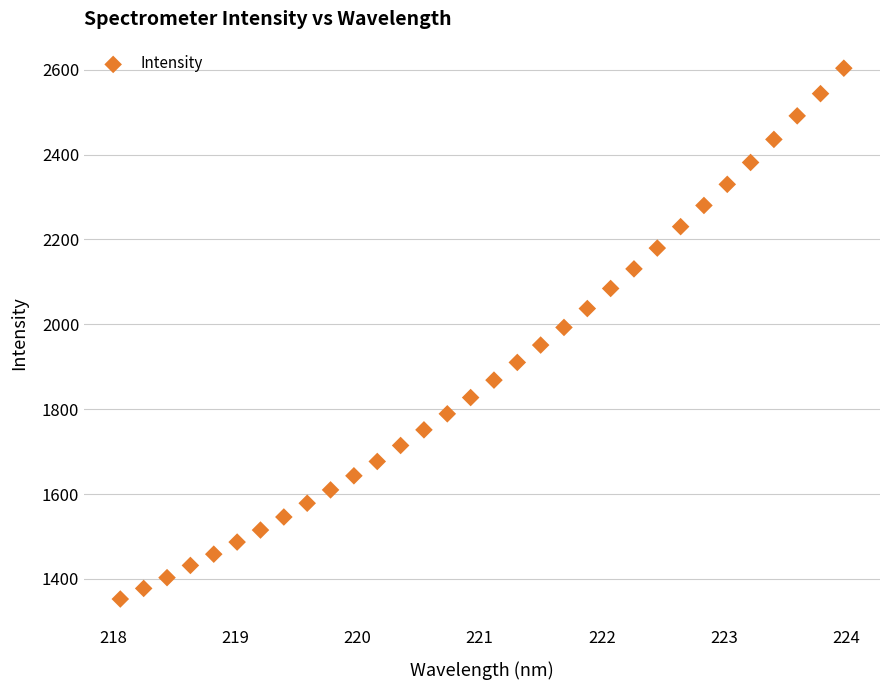

What is the range of Y values (max minus min)?

1251.1